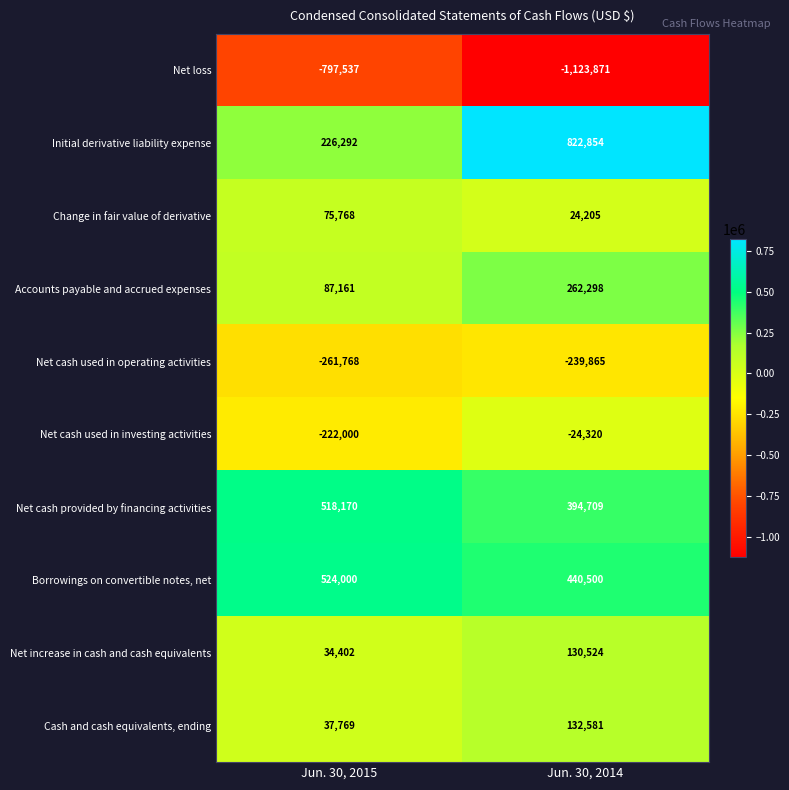

What is the approximate value of Net loss at Jun. 30, 2014, to the nearest 100?

-1123900